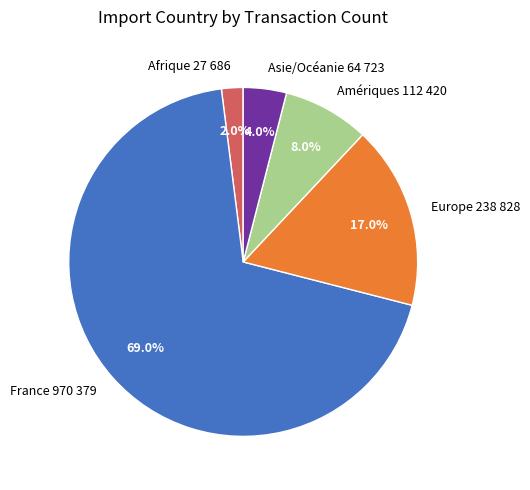

What percentage do Afrique 27 686 and Amériques 112 420 together represent?

10.0%